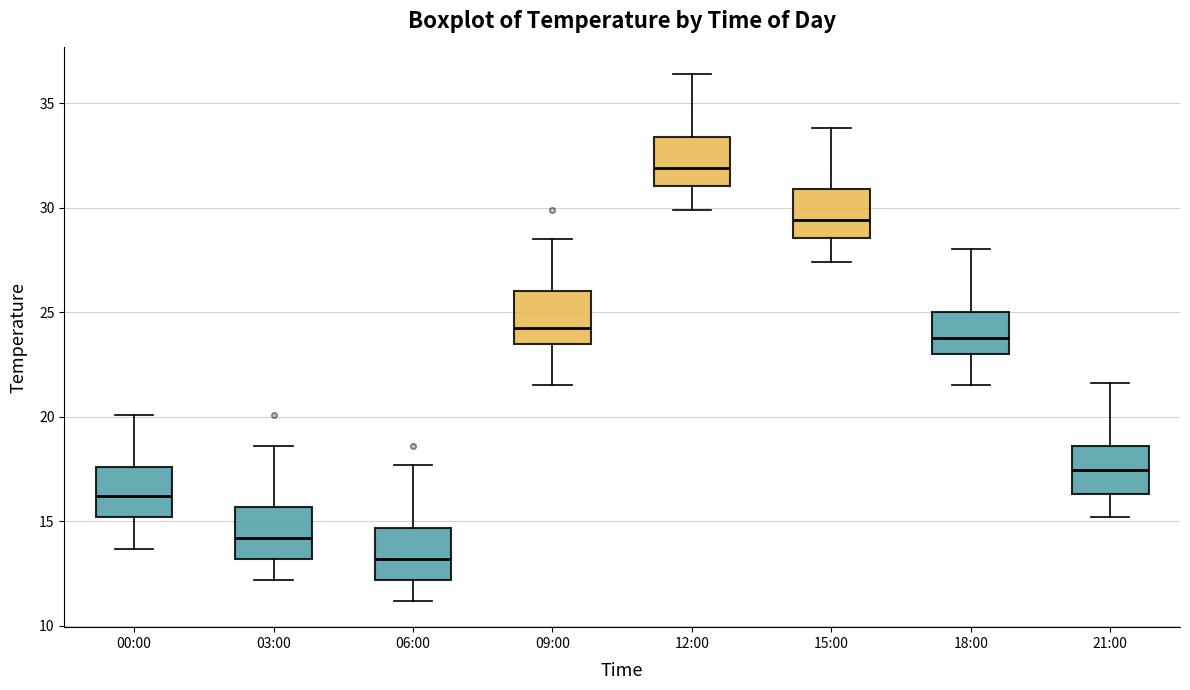

Reading left to right, read every box against the y-axis: the position of its median line, the range the box covers, and the ends of its whiskers. The values are not printed on the chart, so give them approximately, as read against the axis.

00:00: median 16.0, box 15.0 to 17.5, whiskers 13.5 to 20.0
03:00: median 14.0, box 13.0 to 15.5, whiskers 12.0 to 18.5
06:00: median 13.0, box 12.0 to 14.5, whiskers 11.0 to 17.5
09:00: median 24.5, box 23.5 to 26.0, whiskers 21.5 to 28.5
12:00: median 32.0, box 31.0 to 33.5, whiskers 30.0 to 36.5
15:00: median 29.5, box 28.5 to 31.0, whiskers 27.5 to 34.0
18:00: median 24.0, box 23.0 to 25.0, whiskers 21.5 to 28.0
21:00: median 17.5, box 16.5 to 18.5, whiskers 15.0 to 21.5